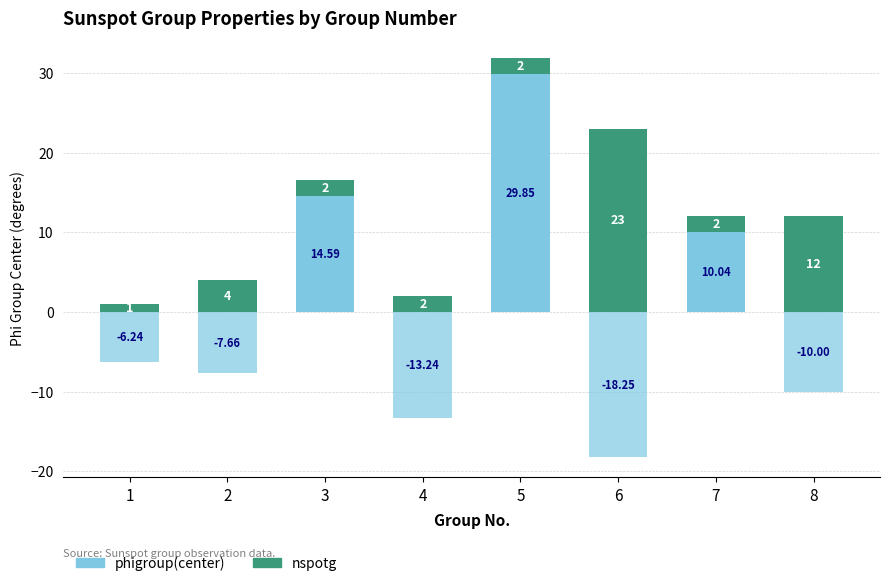

What is the total value across all series at 1?

-5.2